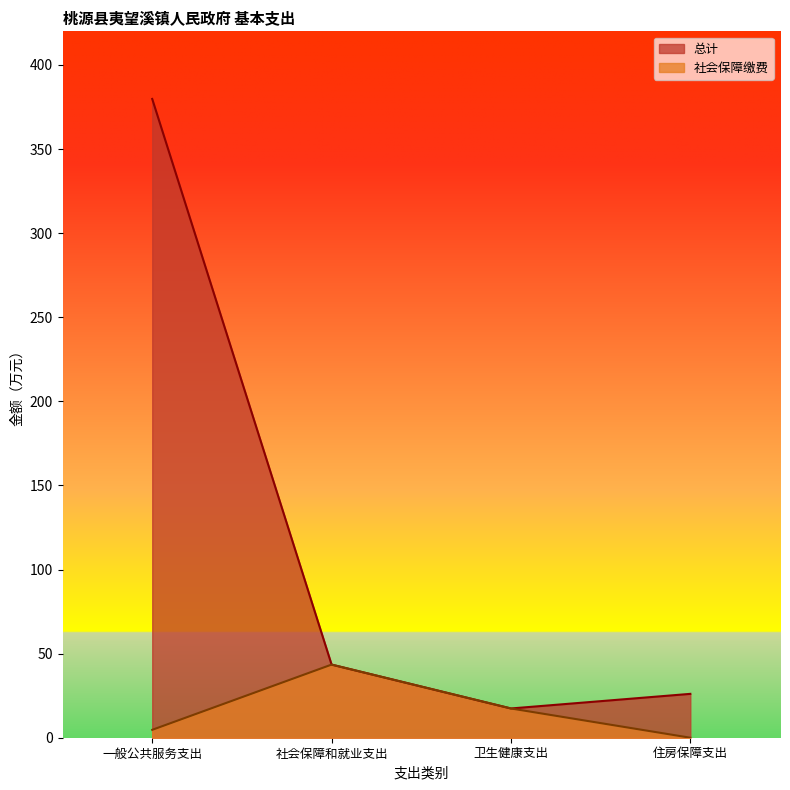

Which series has the largest total across all categories?

总计